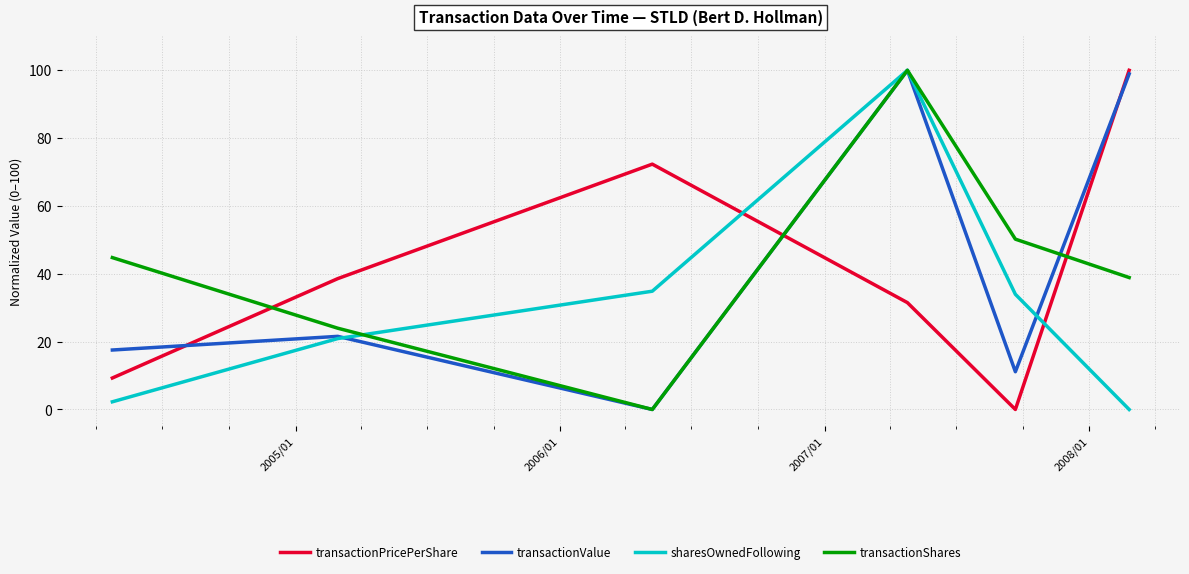

How many times do transactionPricePerShare and transactionShares cross each other?

3